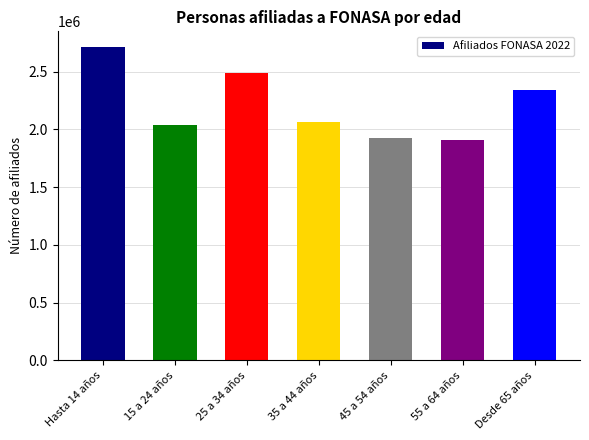

What is the change in value from 25 a 34 años to 55 a 64 años?

-578482